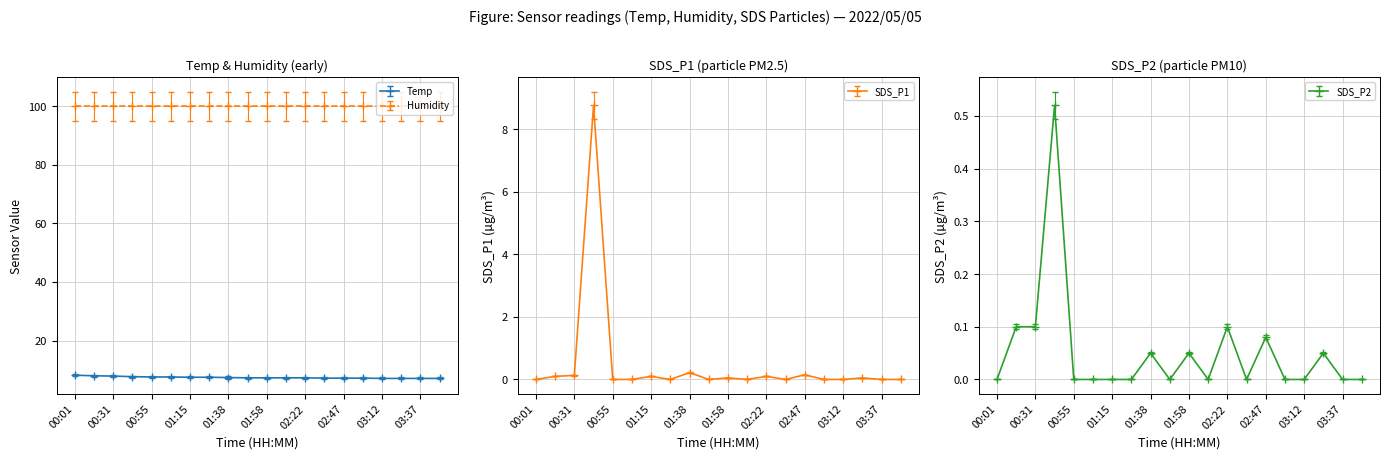

What are all the series names shown in the legend?

Temp, SDS_P1, SDS_P2